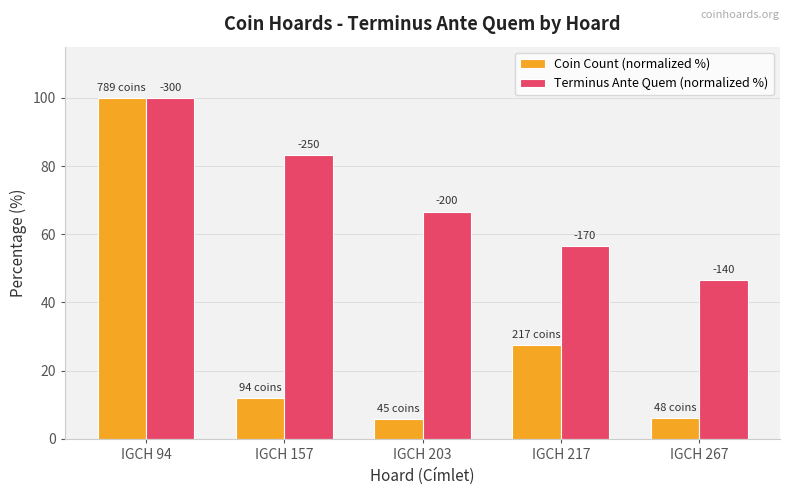

What are all the series names shown in the legend?

Coin Count (normalized %), Terminus Ante Quem (normalized %)